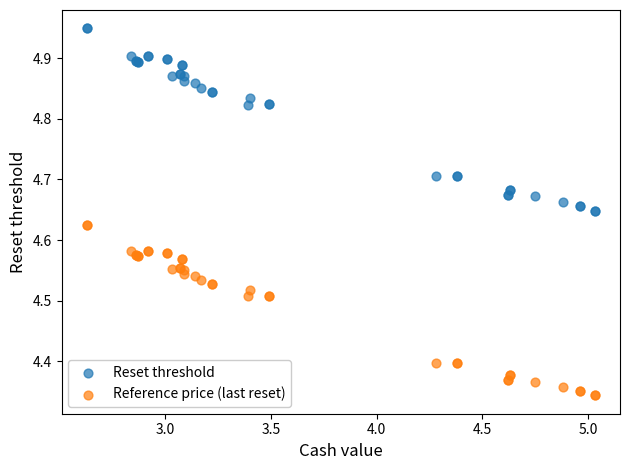

Which series contains the lowest Y value?

Reference price (last reset)